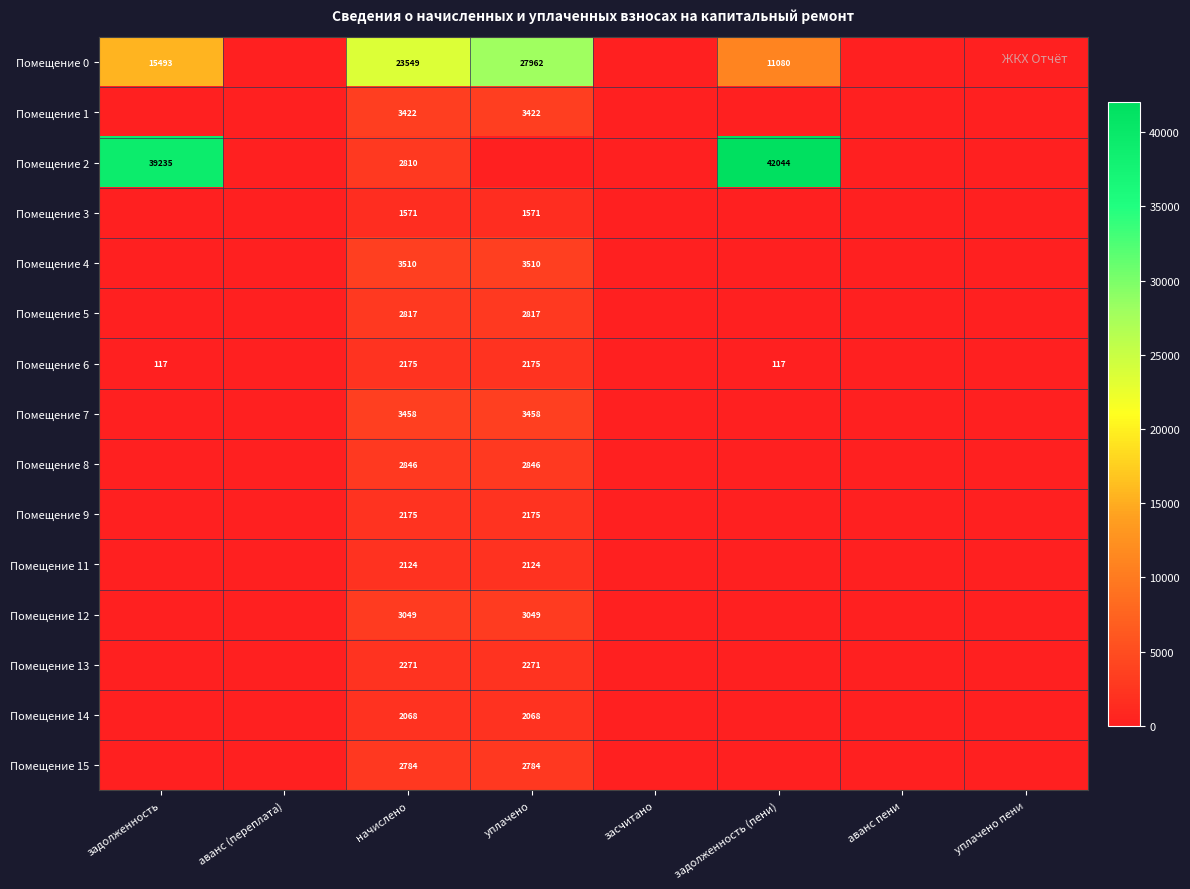

At which category is the sum across all series the highest?

уплачено